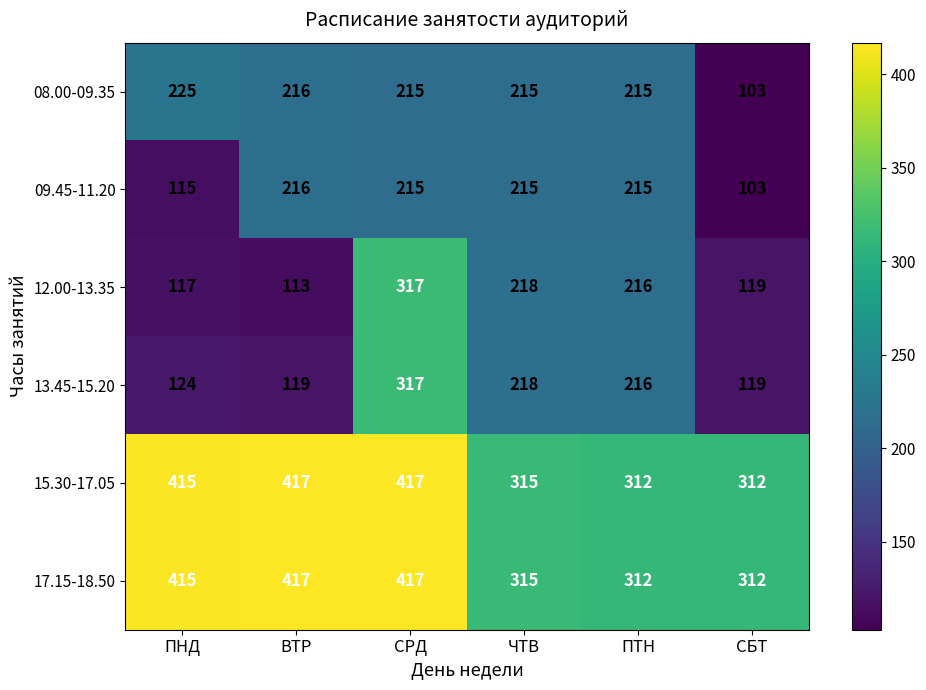

Which series has the largest range (max minus min)?

12.00-13.35